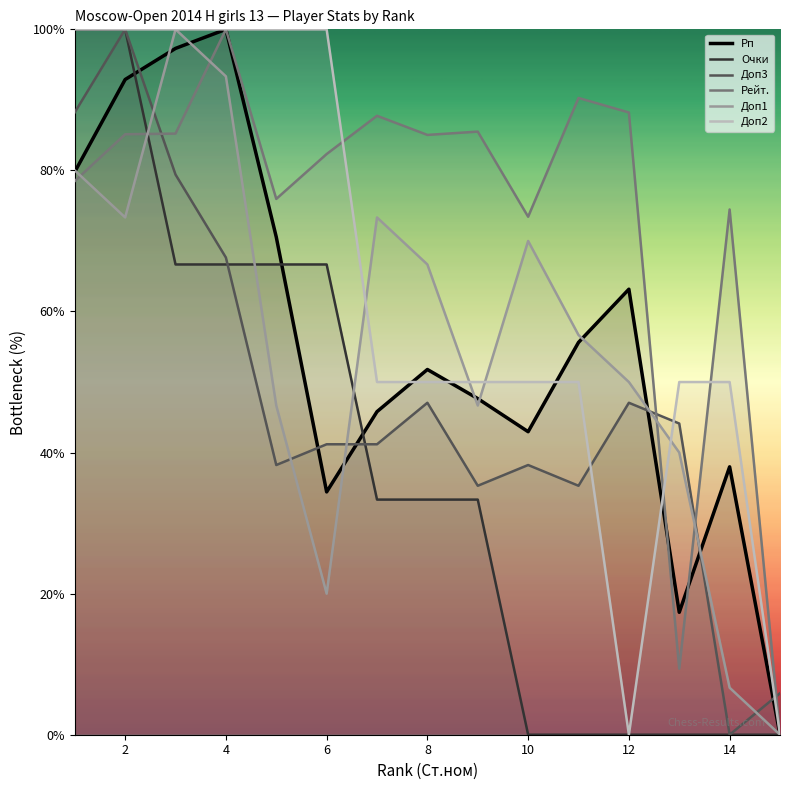

True or false: Доп1 and Очки intersect in this chart.

True